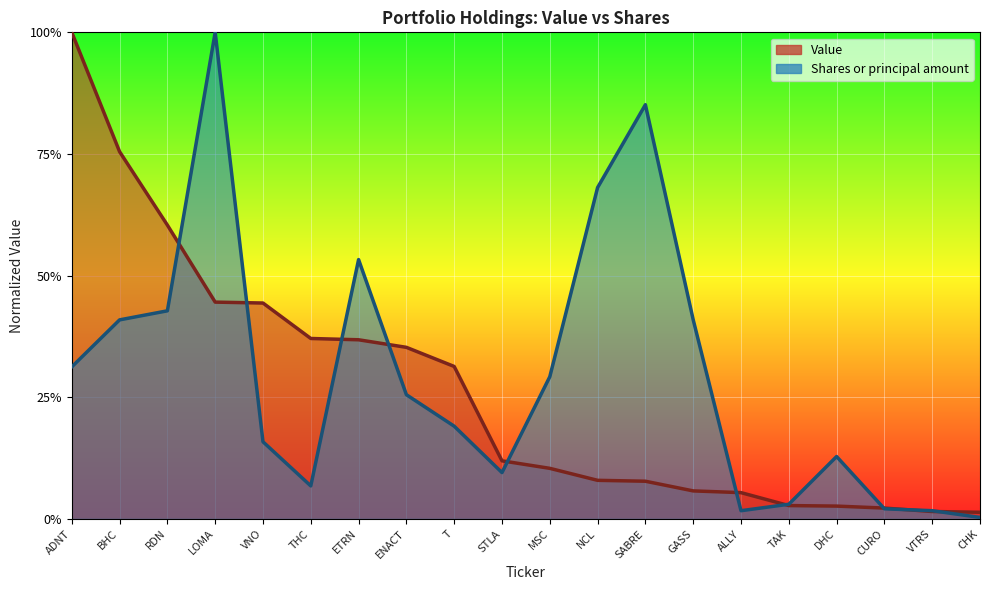

What is the total value across all series at RDN?

1.0